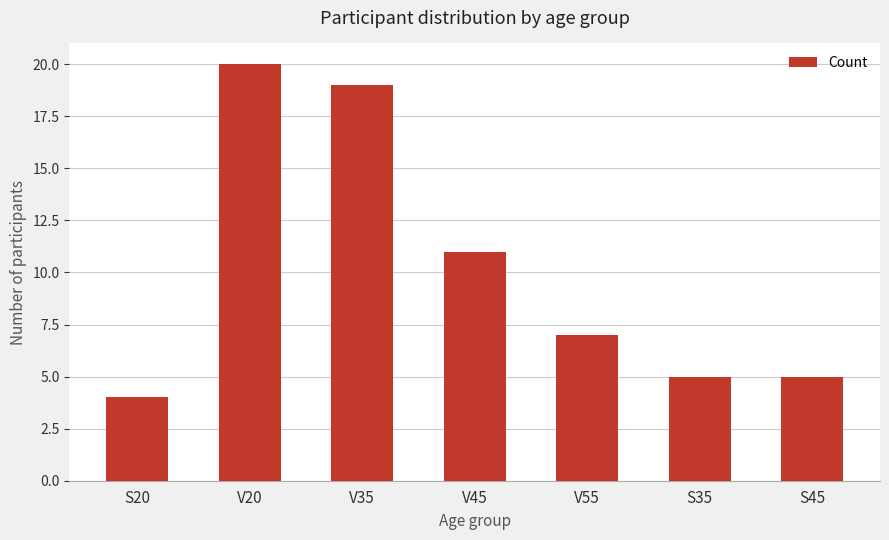

Reading left to right, transcribe all the data shown in this chart.

4	20	19	11	7	5	5